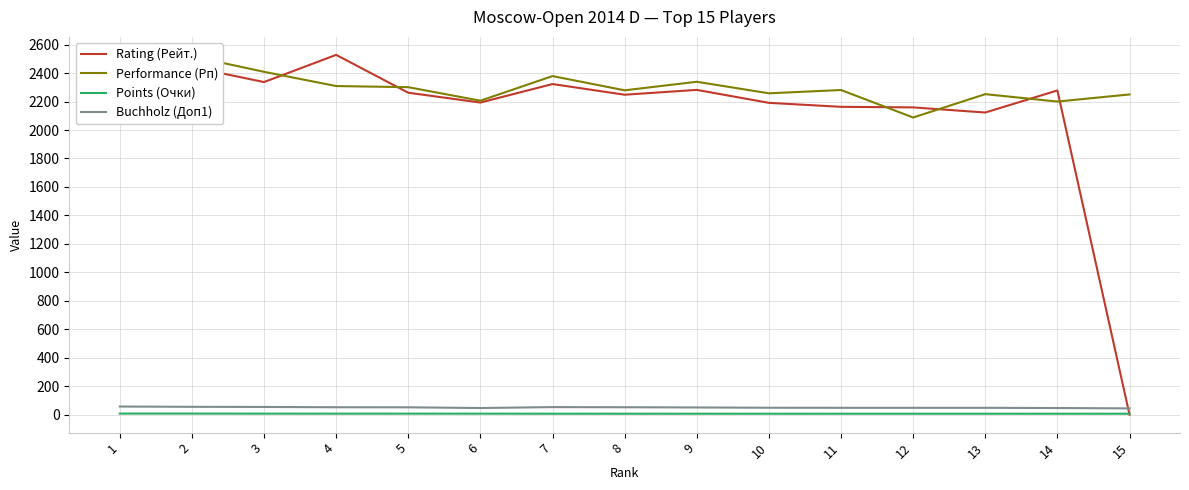

True or false: Rating (Рейт.) and Points (Очки) cross at least once.

True